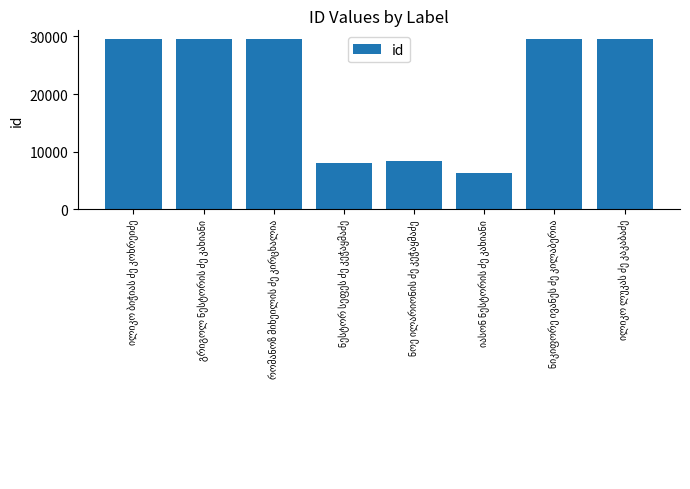

What is the maximum value shown in the chart?

29559